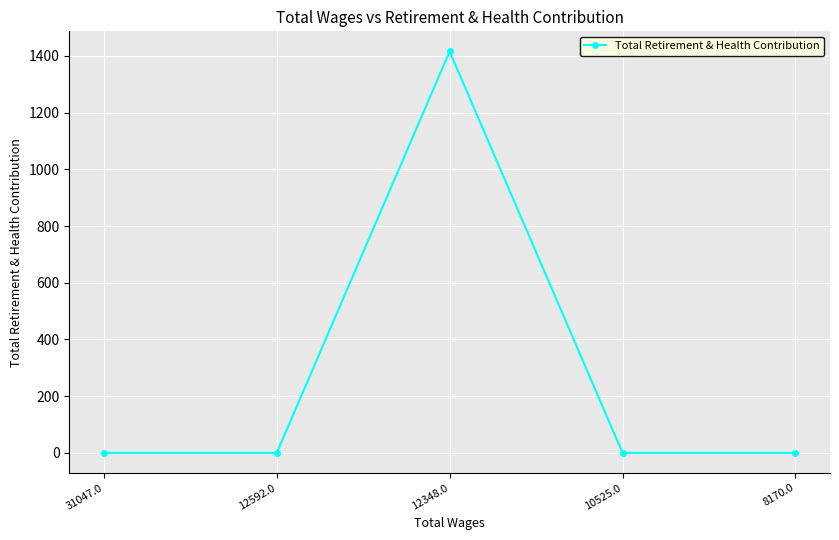

True or false: the data shows 0 at 12592.0.

True